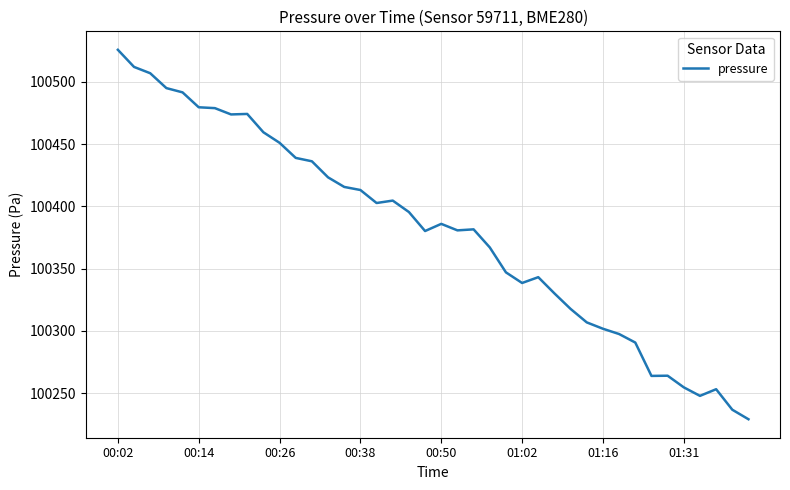

What is the greatest value displayed?

100525.8